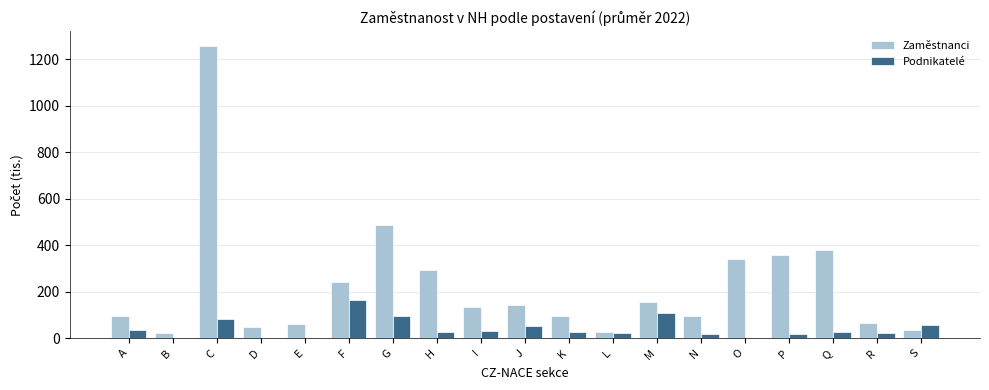

Is it true that Podnikatelé equals 22.3 at R?

True